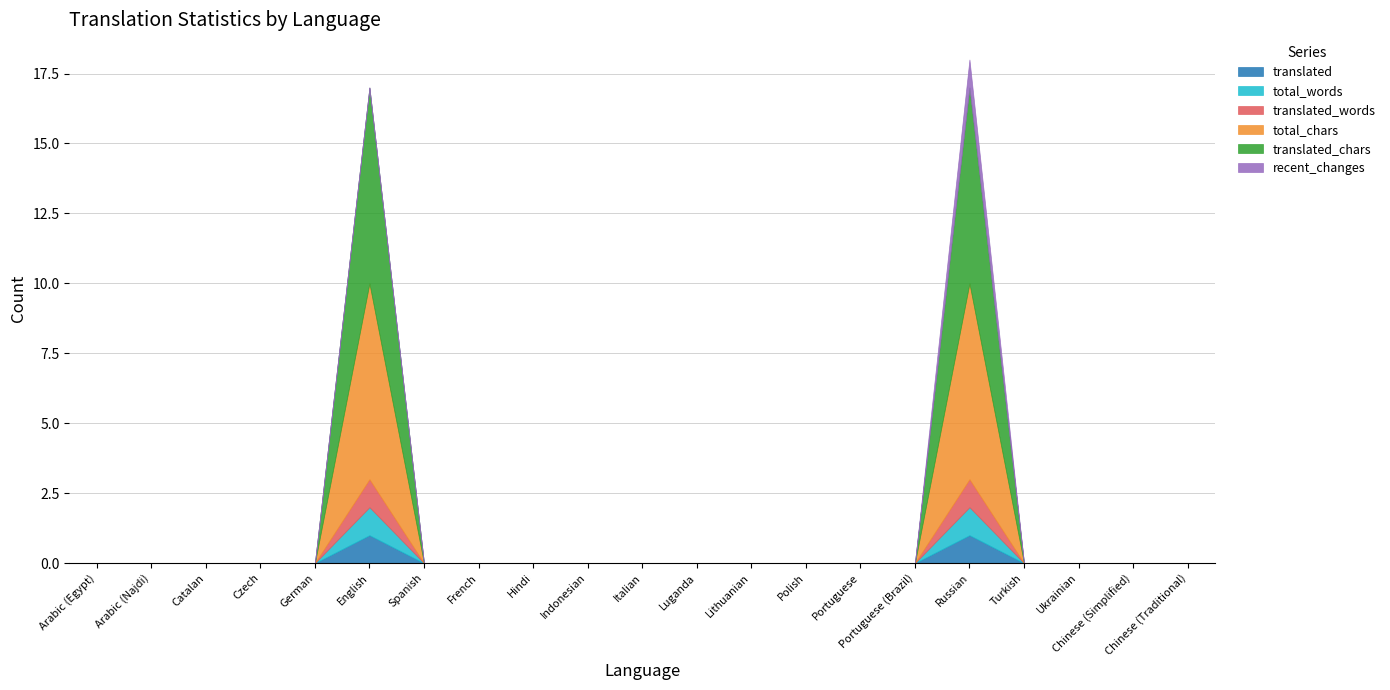

How many data points in translated_chars are above 0?

2